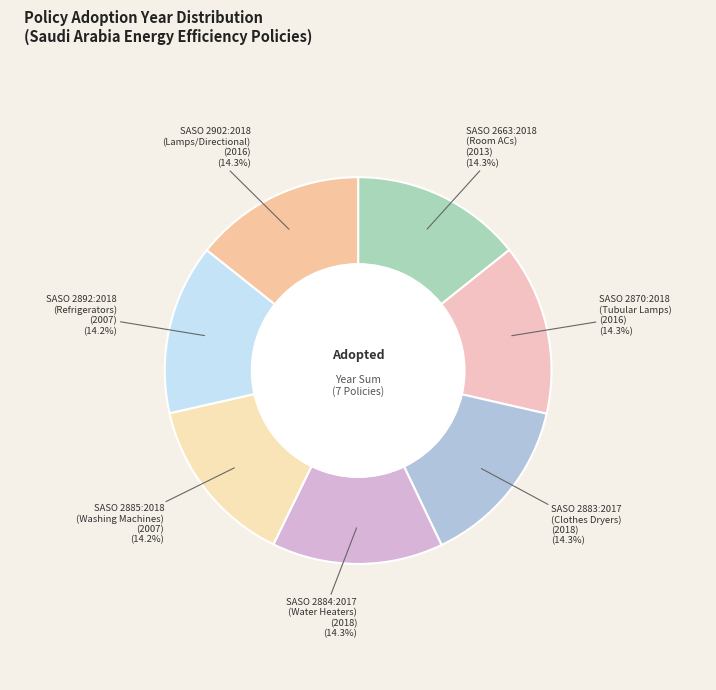

How many slices are in this pie chart?

7